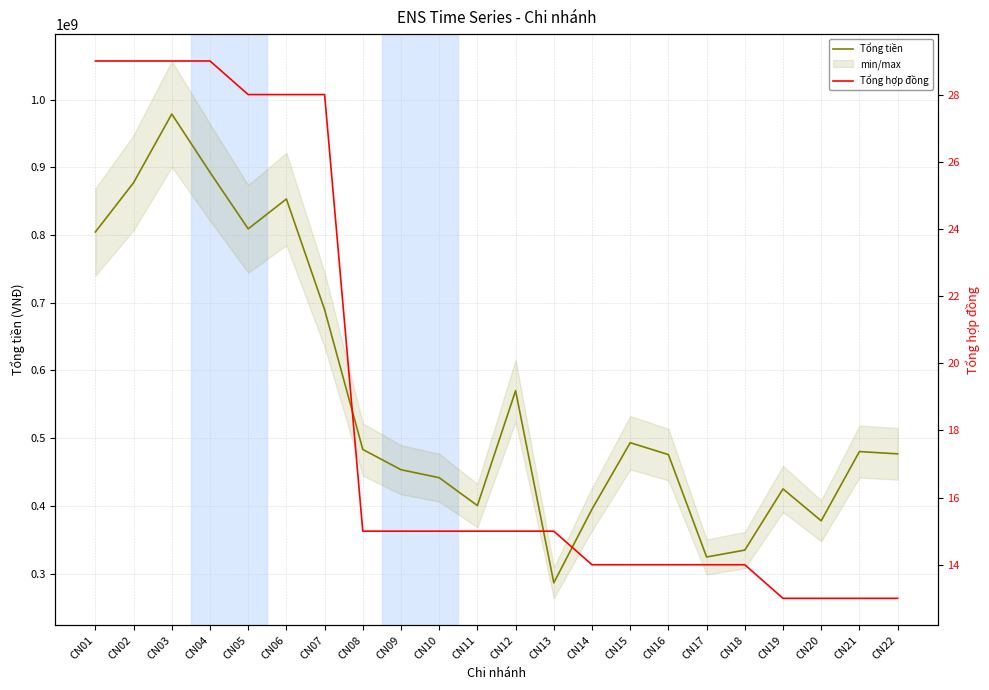

At how many categories does at least one series exceed 111783245?

22